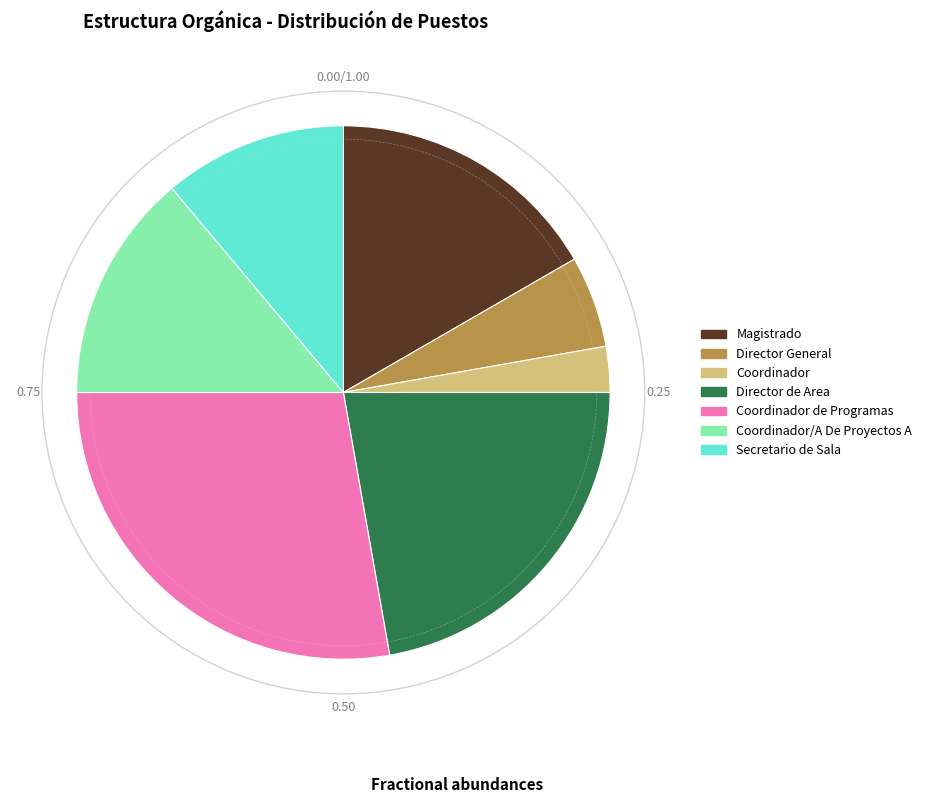

Does any single category account for the majority?

No